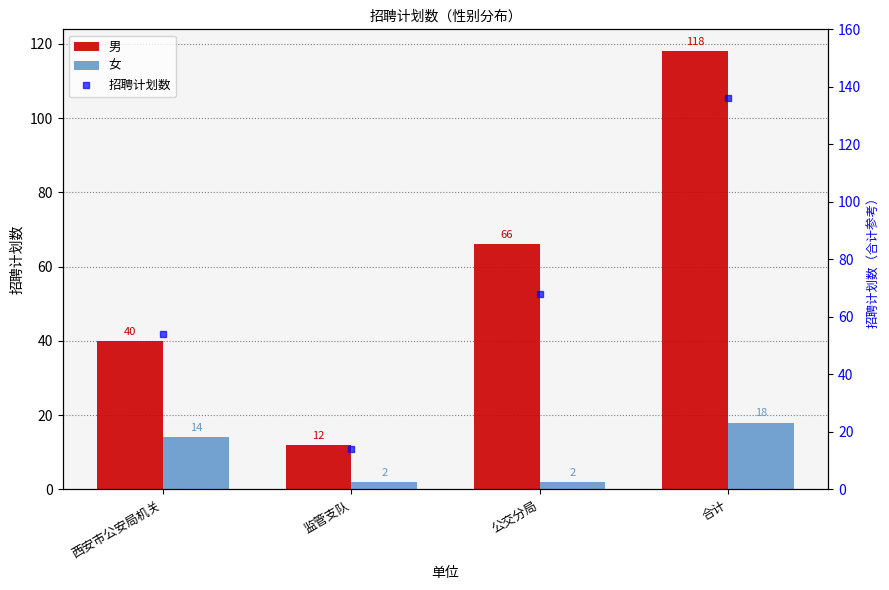

How many 男 values are between 40 and 118?

3